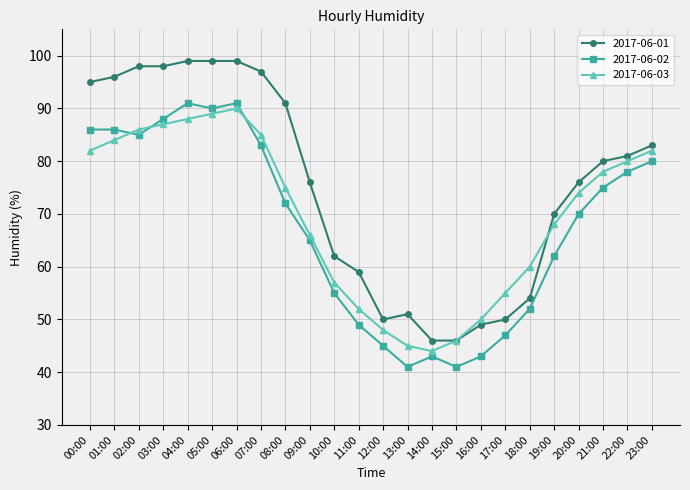

Rank the series at 03:00 from highest to lowest value.

2017-06-01, 2017-06-02, 2017-06-03